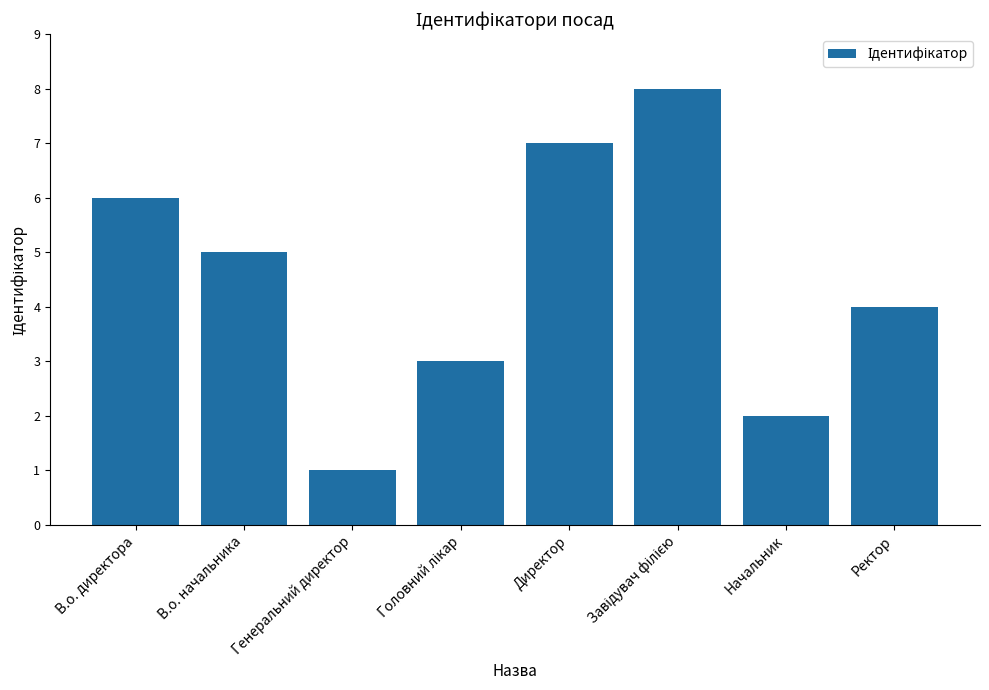

At which category does the chart reach its minimum across all series?

Генеральний директор